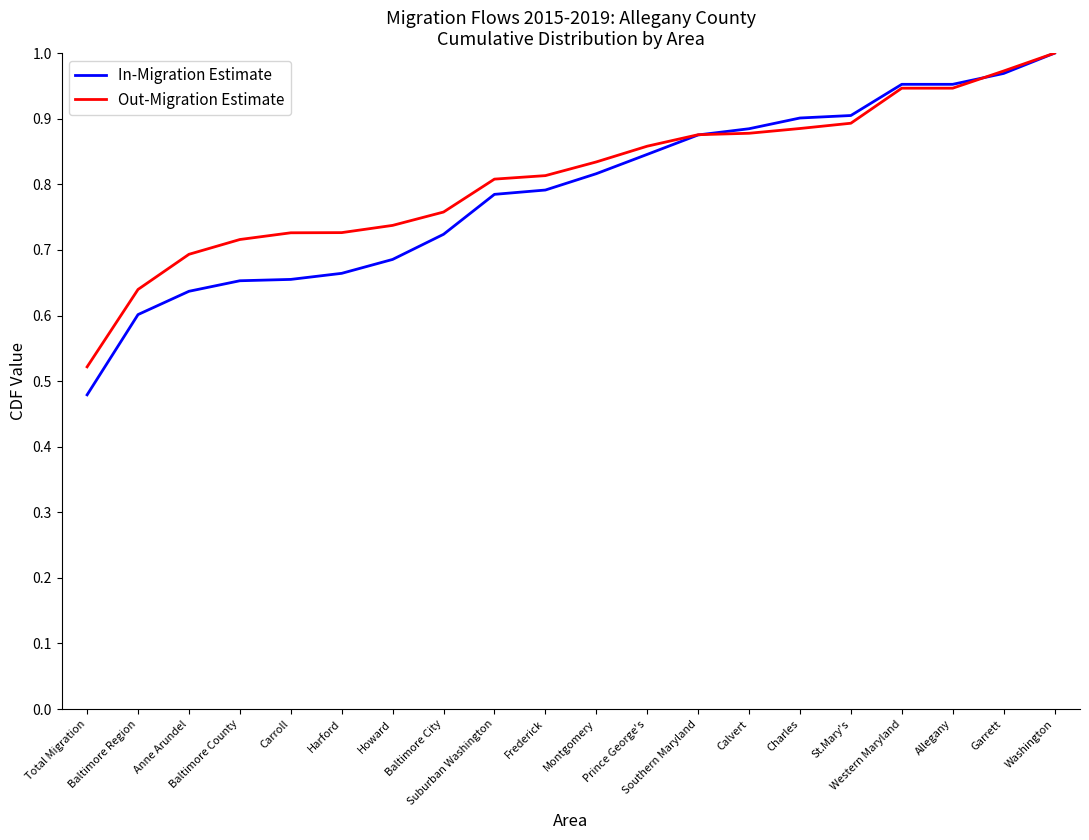

At which label does Out-Migration Estimate reach its minimum?

Total Migration